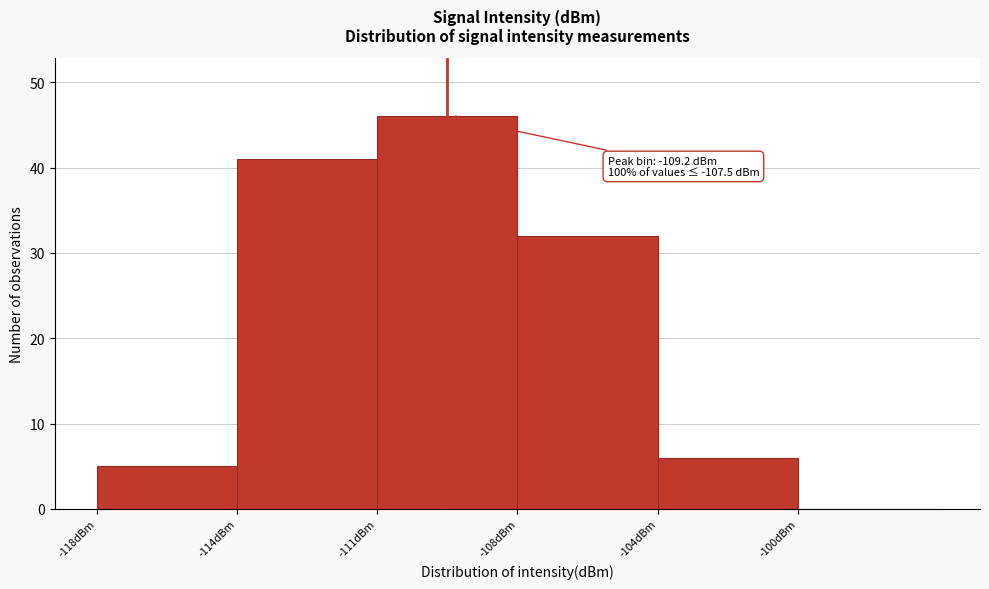

Reading left to right, what are all the values shown in this chart?

-118dBm=5	-114dBm=41	-111dBm=46	-108dBm=32	-104dBm=6	-100dBm=0